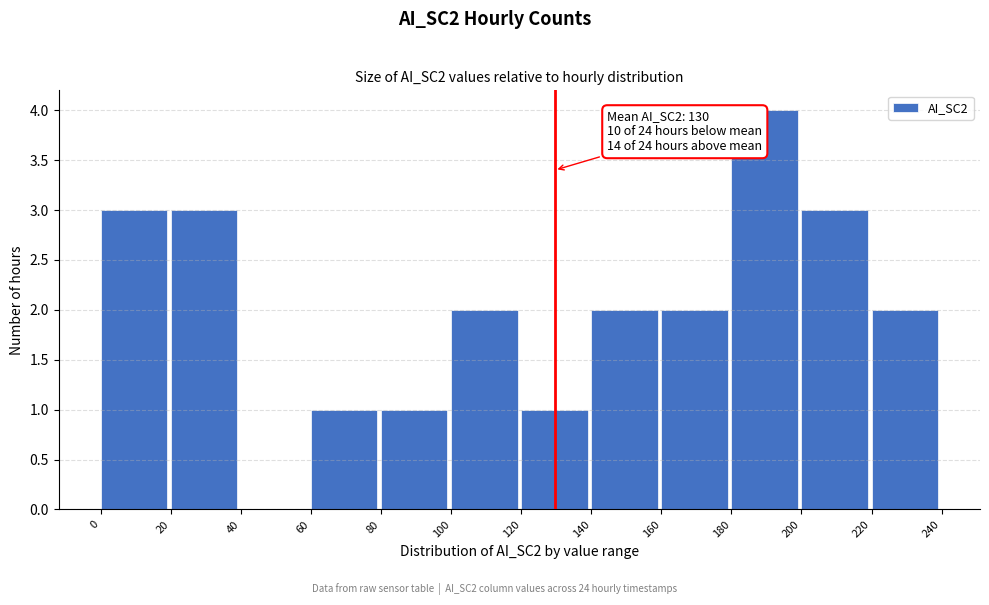

Which range on the x-axis has the tallest bar?

180 to 200